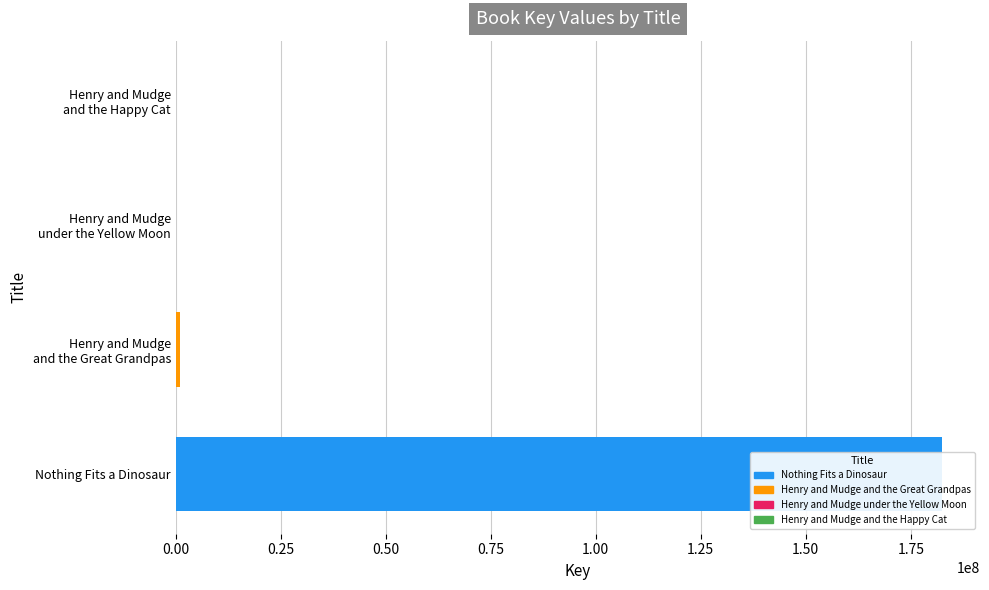

Where is the data nearest to the value 91188052?

Henry and Mudge and the Great Grandpas